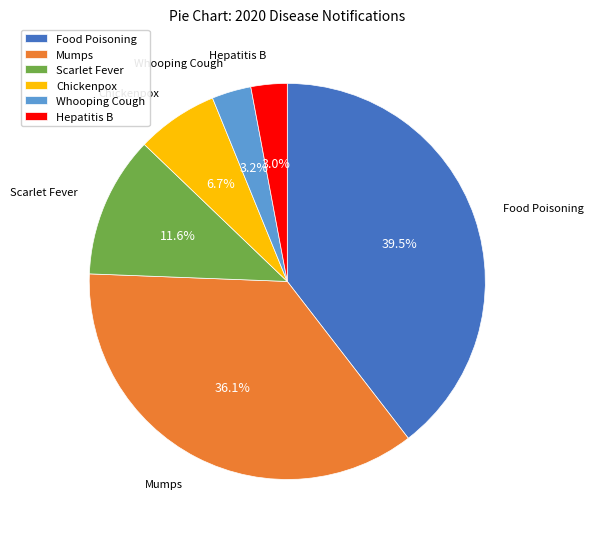

Does any single category account for the majority?

No